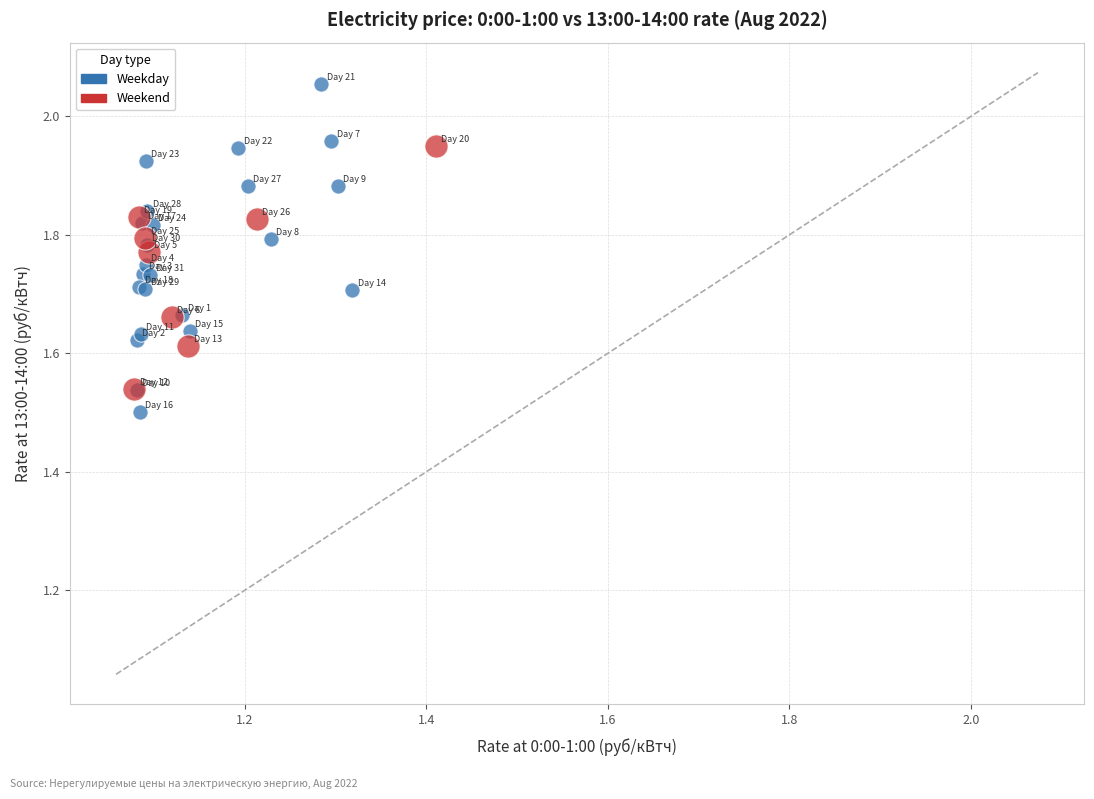

Which series has the largest Y range (max minus min)?

Weekday